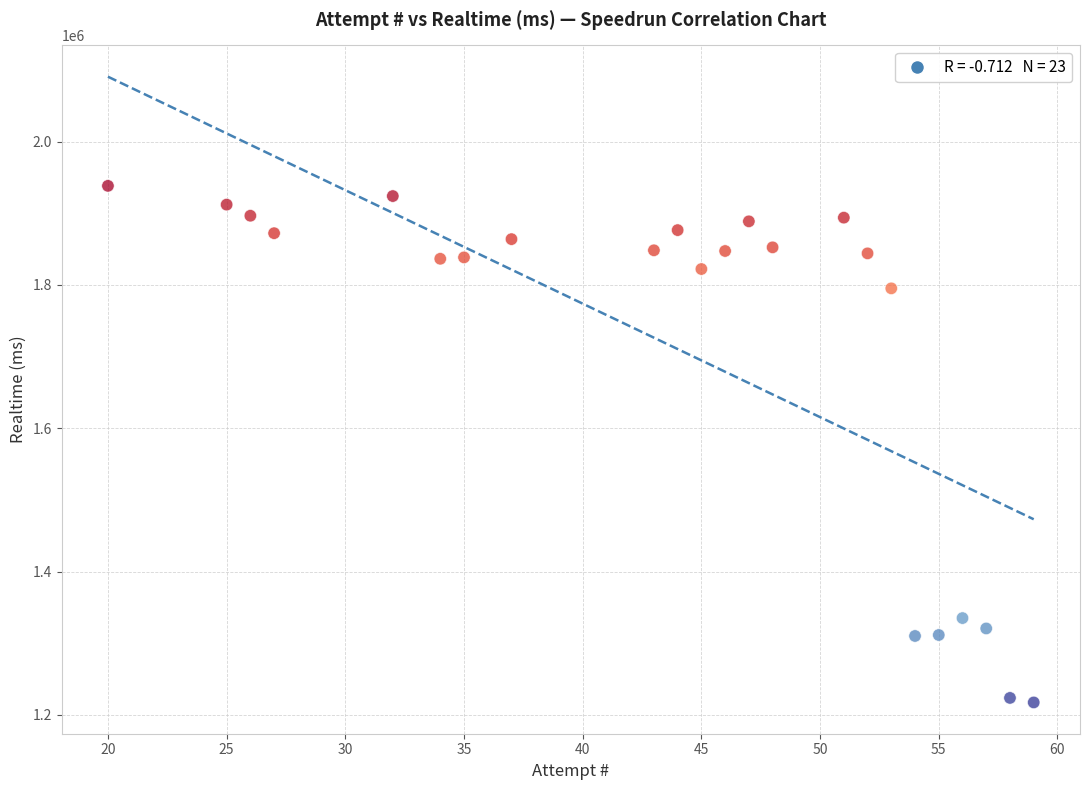

What is the range of Y values (max minus min)?

720861